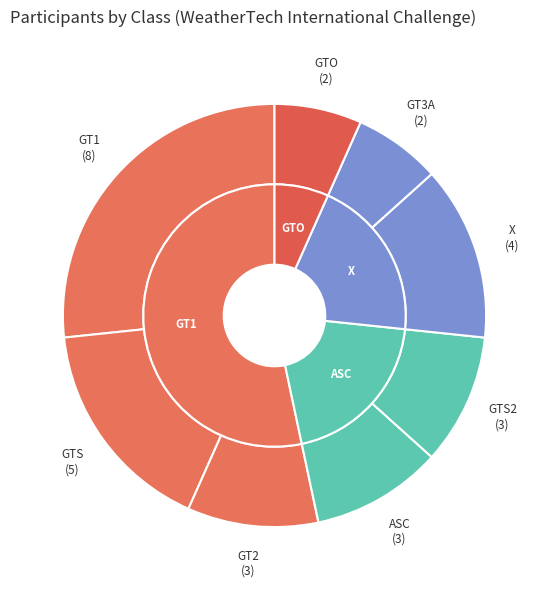

Which has a higher value, ASC or GT1?

GT1